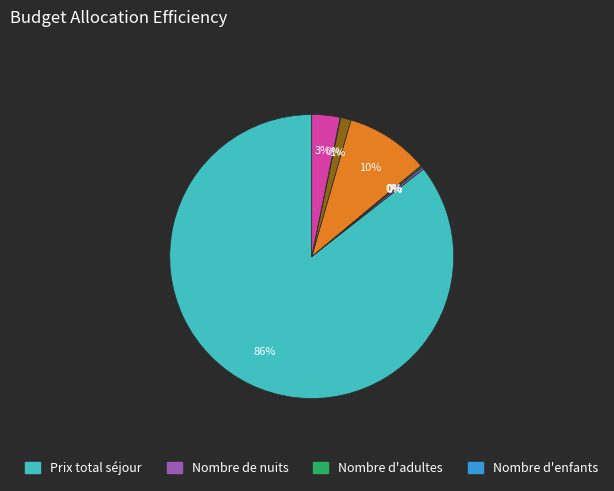

To the nearest percent, what is the difference between the largest and smallest slice percentages?

86%